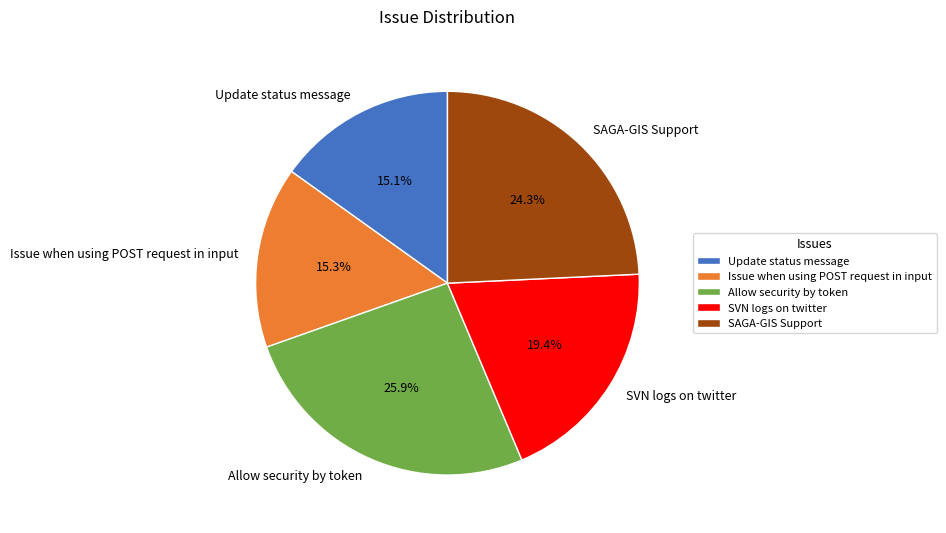

Does any single category account for the majority?

No